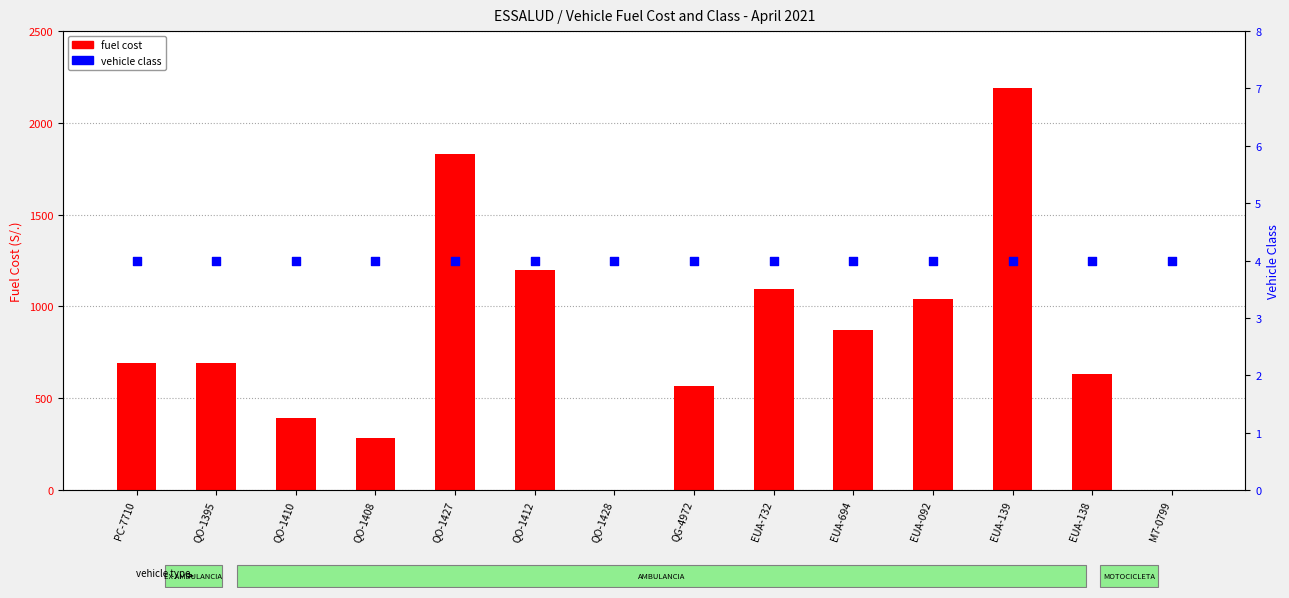

What are all the series names shown in the legend?

fuel cost, vehicle class